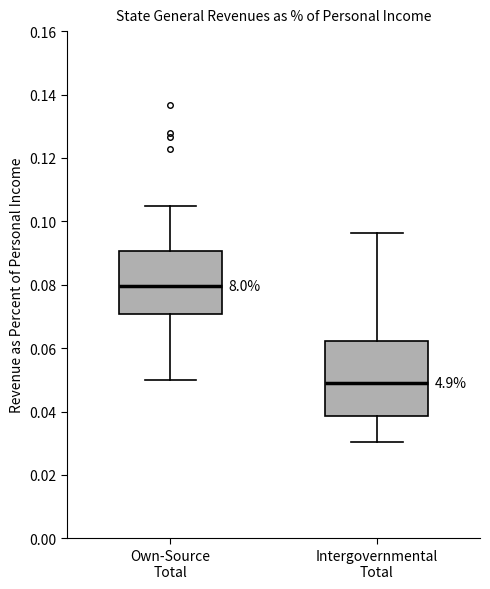

Reading left to right, read every box against the y-axis: the position of its median line, the range the box covers, and the ends of its whiskers. The values are not printed on the chart, so give them approximately, as read against the axis.

Own-Source Total: median 0.080, box 0.070 to 0.090, whiskers 0.050 to 0.104
Intergovernmental Total: median 0.050, box 0.038 to 0.062, whiskers 0.030 to 0.096